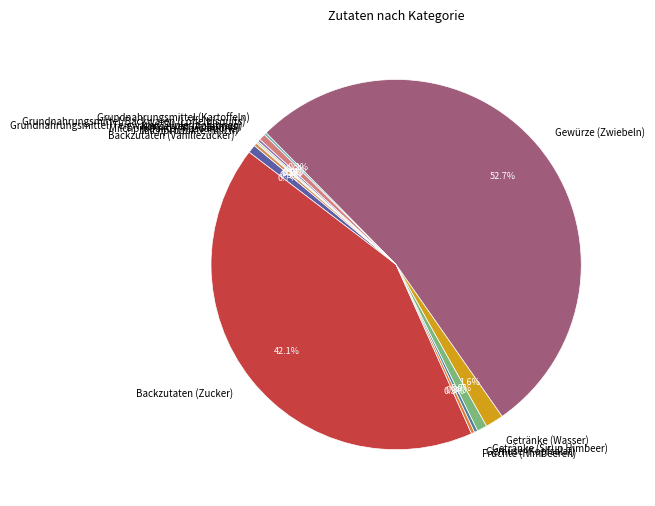

Which slice is the largest?

Gewürze (Zwiebeln)